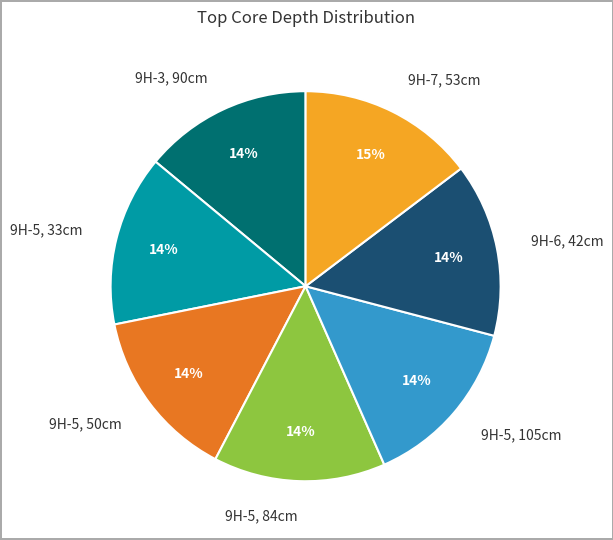

To the nearest percent, what percentage of the pie is 9H-6, 42cm?

14%